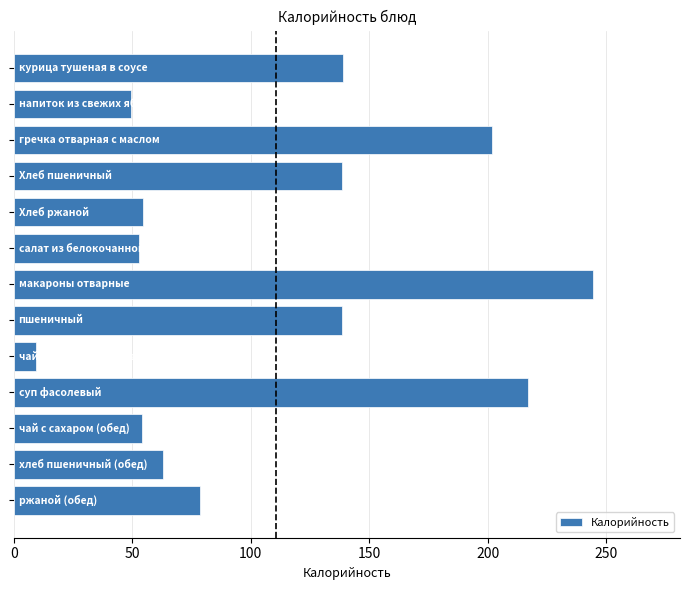

What is the greatest value displayed?

244.5